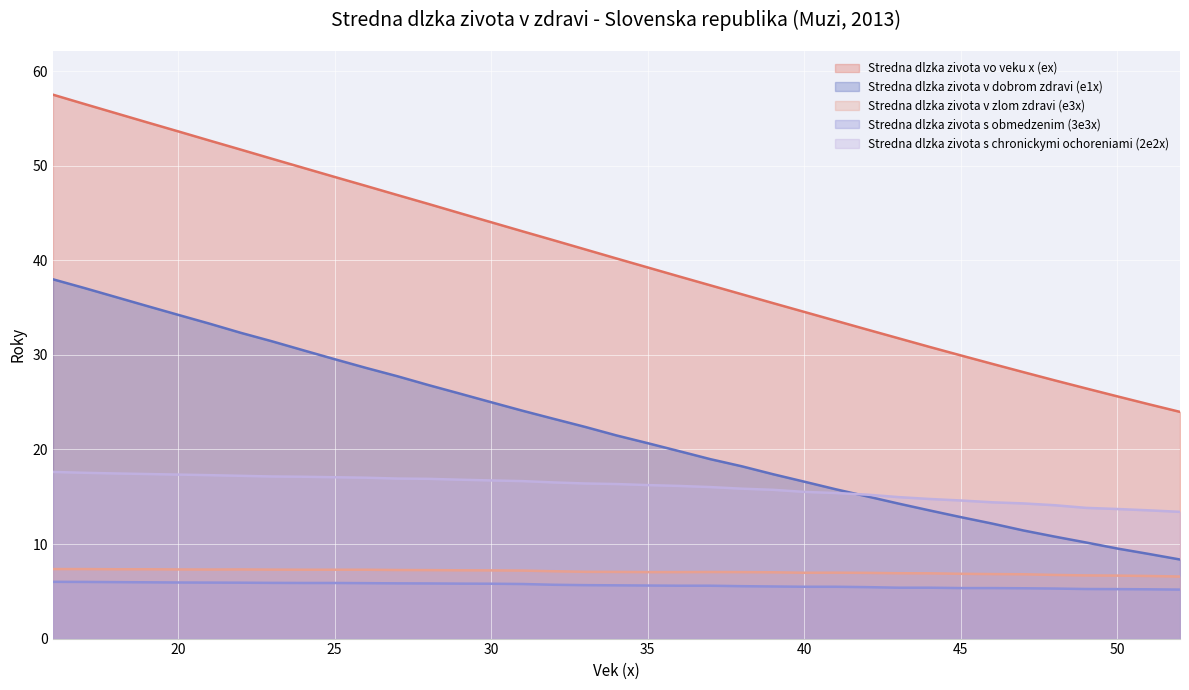

True or false: Stredna dlzka zivota v zlom zdravi (e3x) has a value of 7.2 at 27.

True